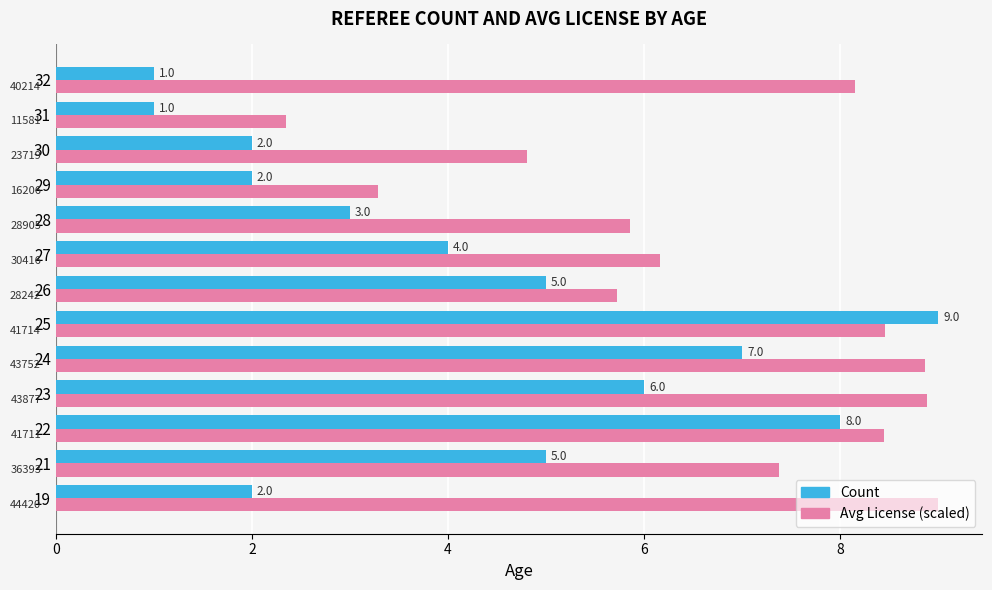

True or false: Avg License (scaled) has a value of 4.8 at 30.

True